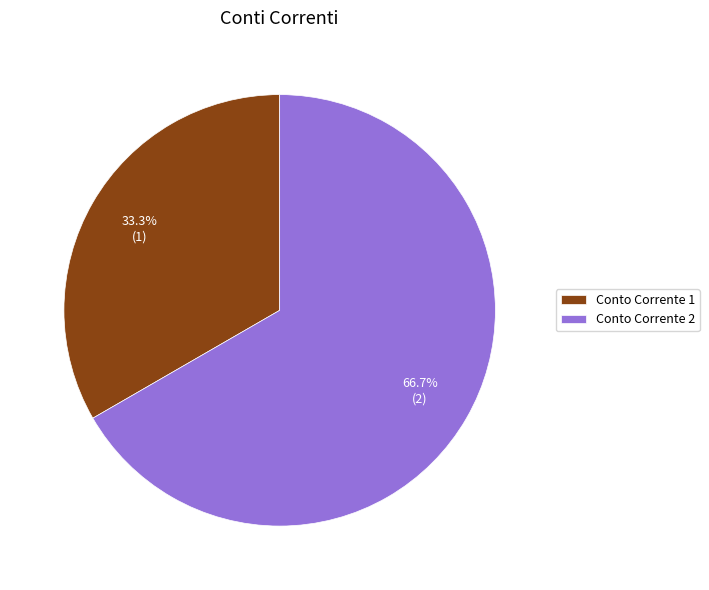

Rank the categories by value from lowest to highest.

Conto Corrente 1, Conto Corrente 2